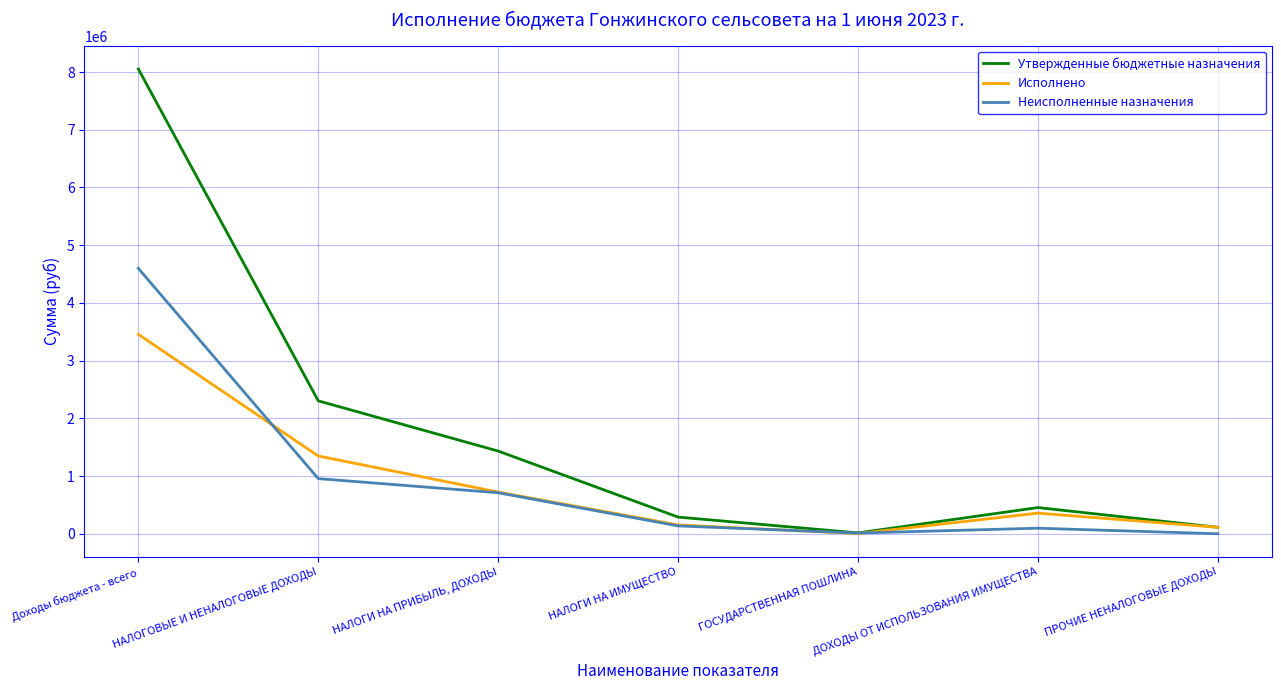

List the series in order of their peak value, lowest first.

Исполнено, Неисполненные назначения, Утвержденные бюджетные назначения